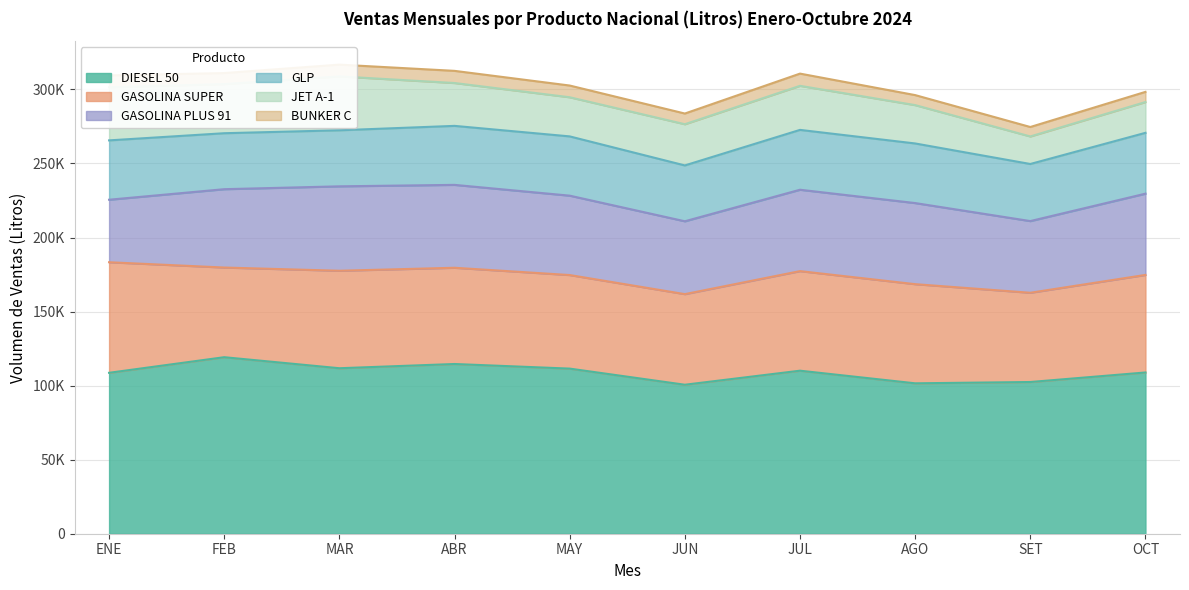

What is the maximum value for GASOLINA PLUS 91?

57002.9